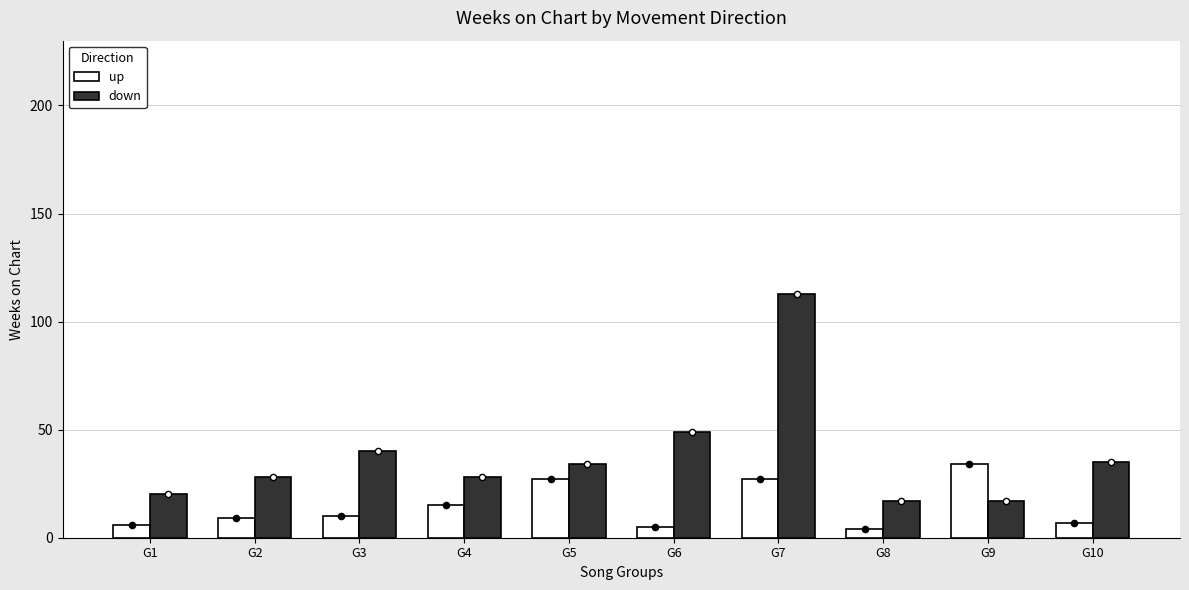

At which category is the sum across all series the highest?

G7